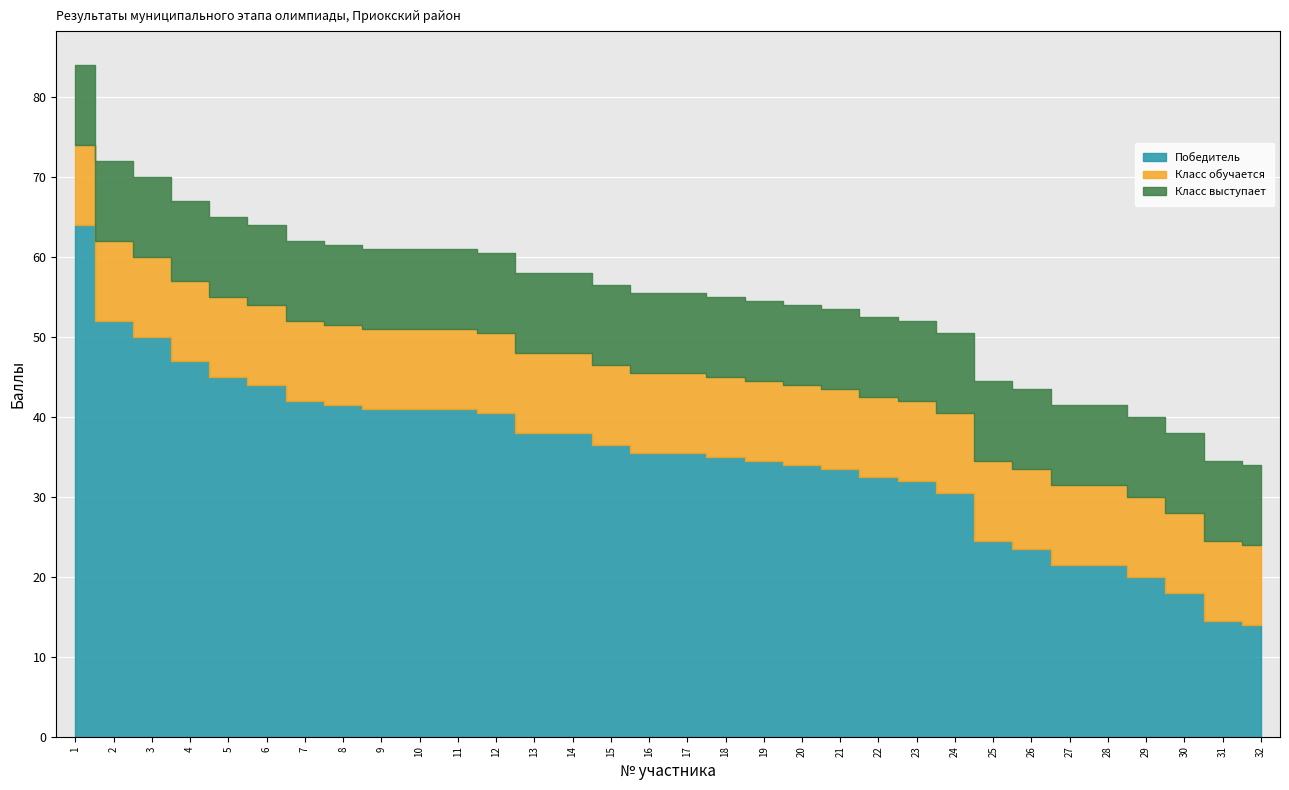

Which has a higher value, 14 or 1?

1